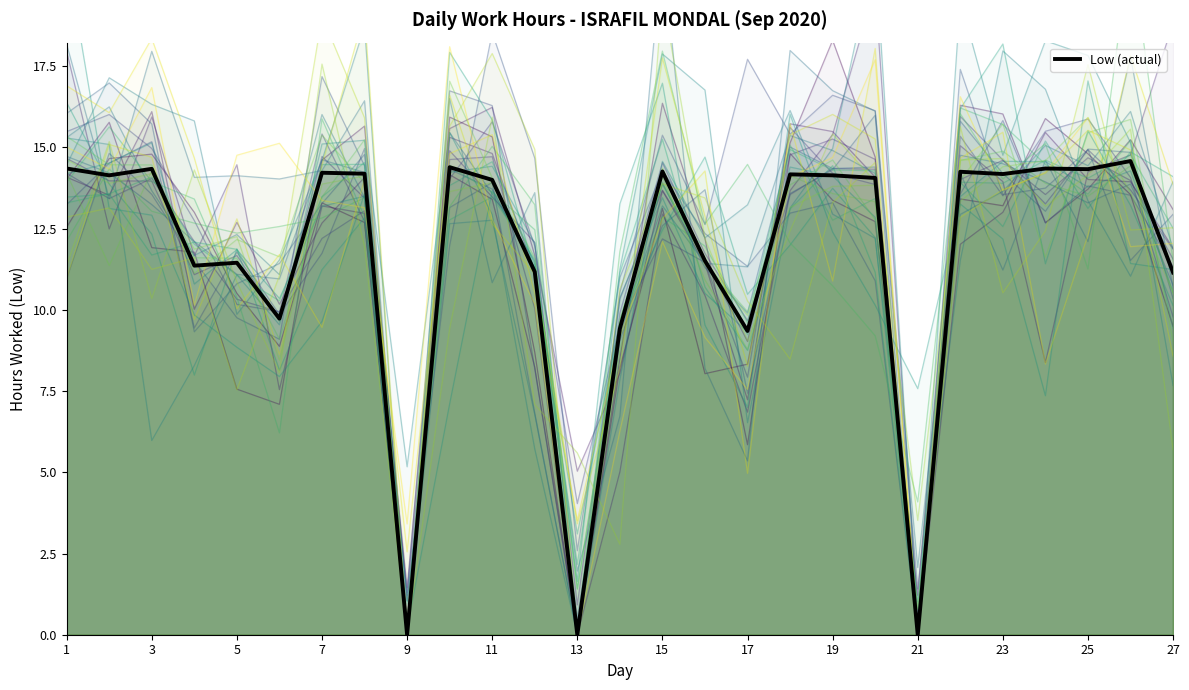

What is the highest value of the Low (actual) series?

14.6